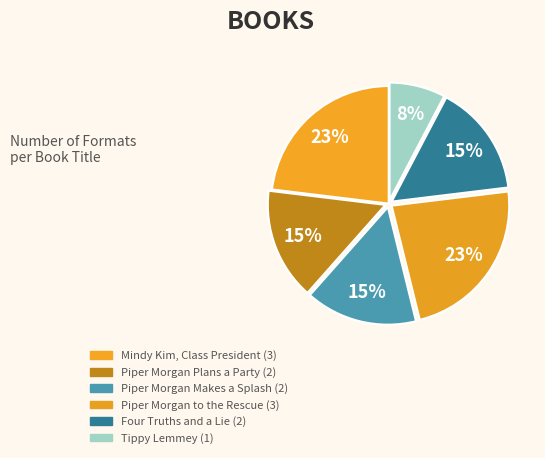

How many segments does this pie chart have?

6